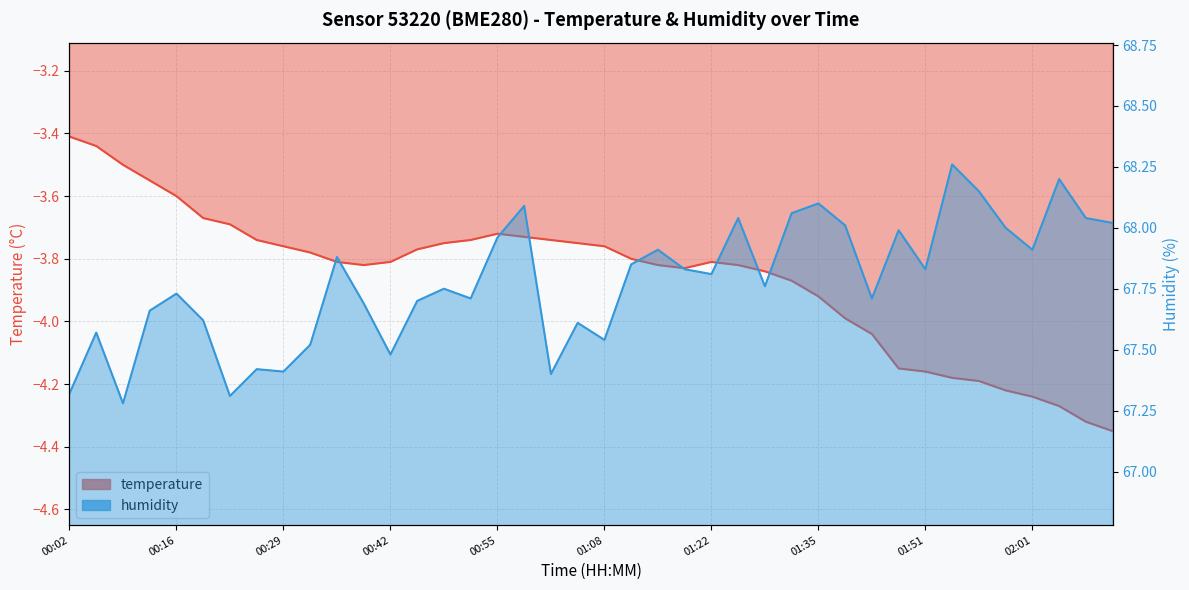

Reading right to left, list all the values displayed in this chart.

temperature: -4.3	-4.3	-4.3	-4.2	-4.2	-4.2	-4.2	-4.2	-4.2	-4.0	-4.0	-3.9	-3.9	-3.8	-3.8	-3.8	-3.8	-3.8	-3.8	-3.8	-3.8	-3.7	-3.7	-3.7	-3.7	-3.8	-3.8	-3.8	-3.8	-3.8	-3.8	-3.8	-3.7	-3.7	-3.7	-3.6	-3.5	-3.5	-3.4	-3.4
humidity: 68.0	68.0	68.2	67.9	68.0	68.2	68.3	67.8	68.0	67.7	68.0	68.1	68.1	67.8	68.0	67.8	67.8	67.9	67.8	67.5	67.6	67.4	68.1	68.0	67.7	67.8	67.7	67.5	67.7	67.9	67.5	67.4	67.4	67.3	67.6	67.7	67.7	67.3	67.6	67.3